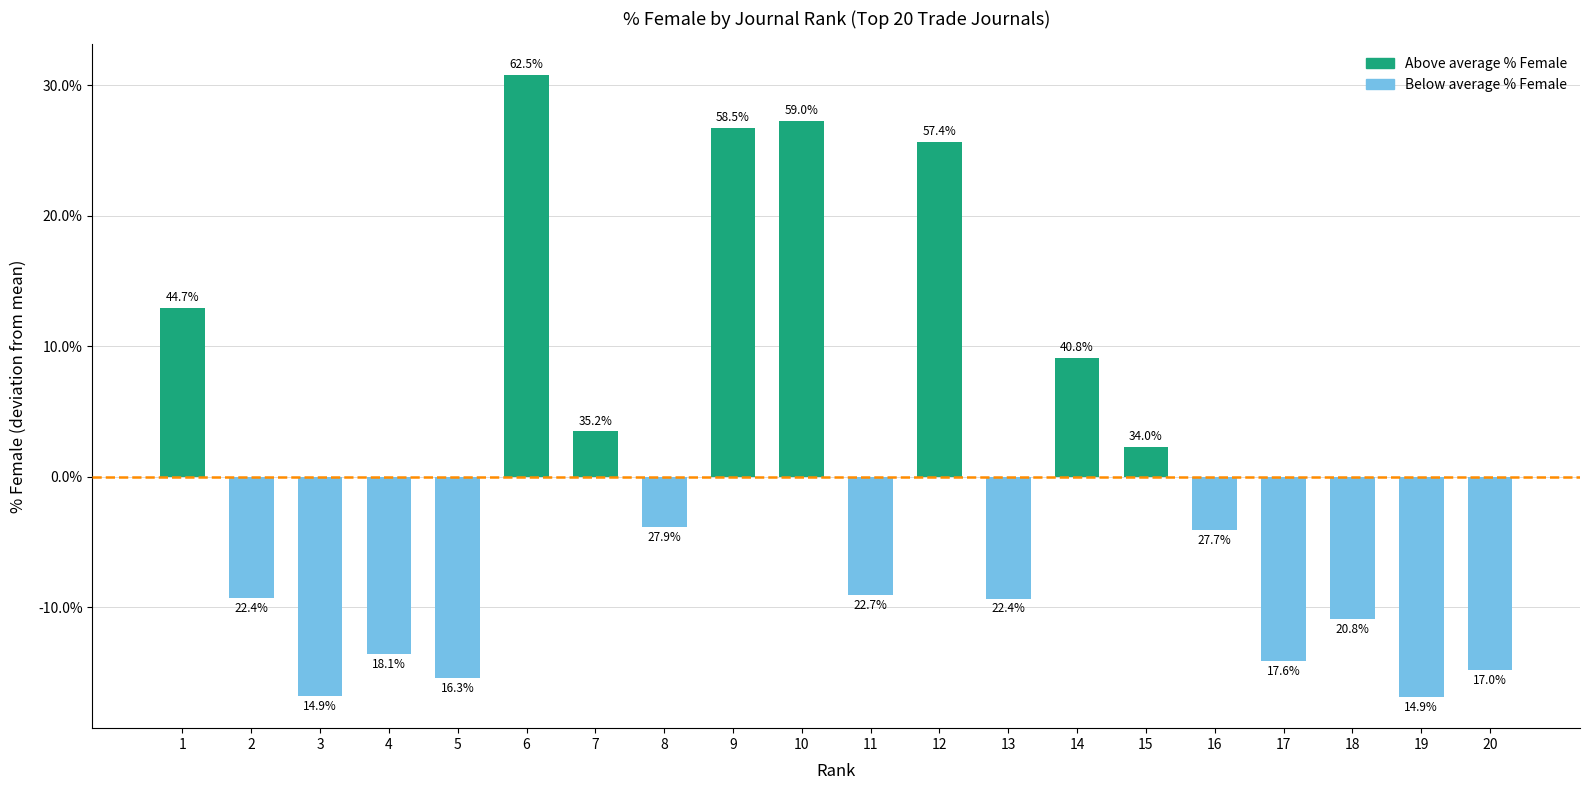

Reading right to left, list all the values displayed in this chart.

-14.8	-16.9	-10.9	-14.1	-4.1	2.3	9.1	-9.3	25.6	-9.1	27.3	26.7	-3.8	3.5	30.8	-15.4	-13.6	-16.8	-9.3	12.9